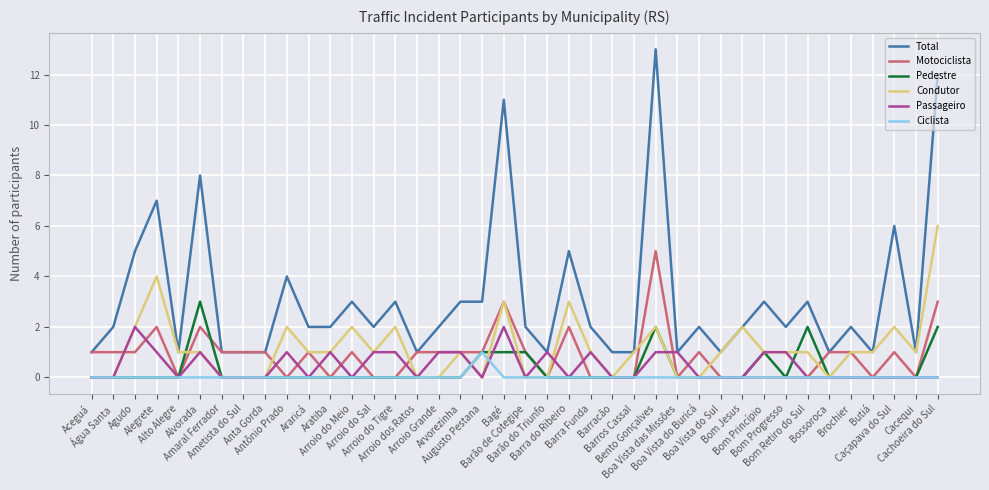

Count the Pedestre values in the range 0 to 1.

36